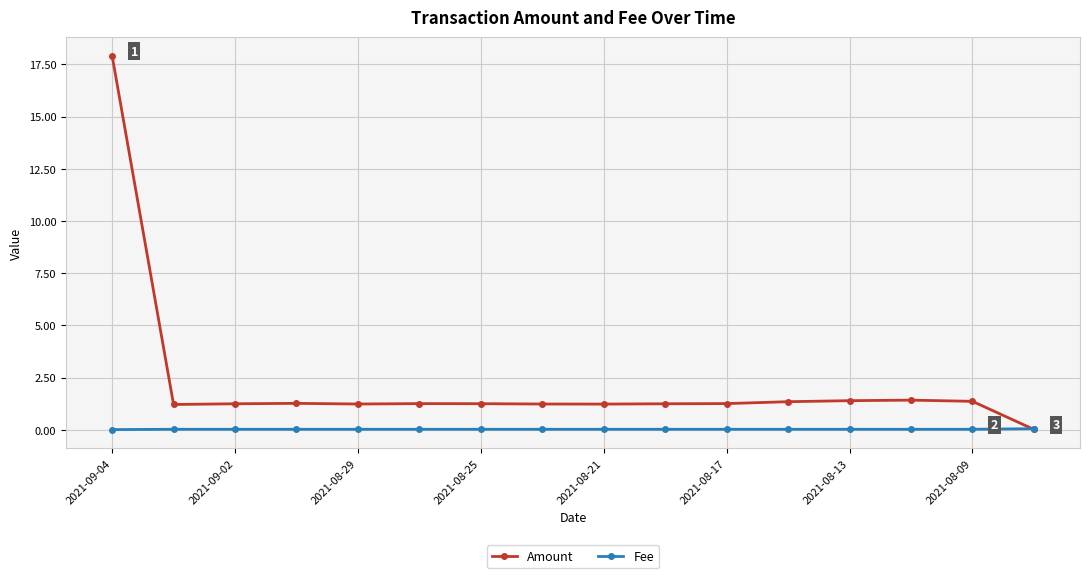

What is the average value of the Amount series?

2.2